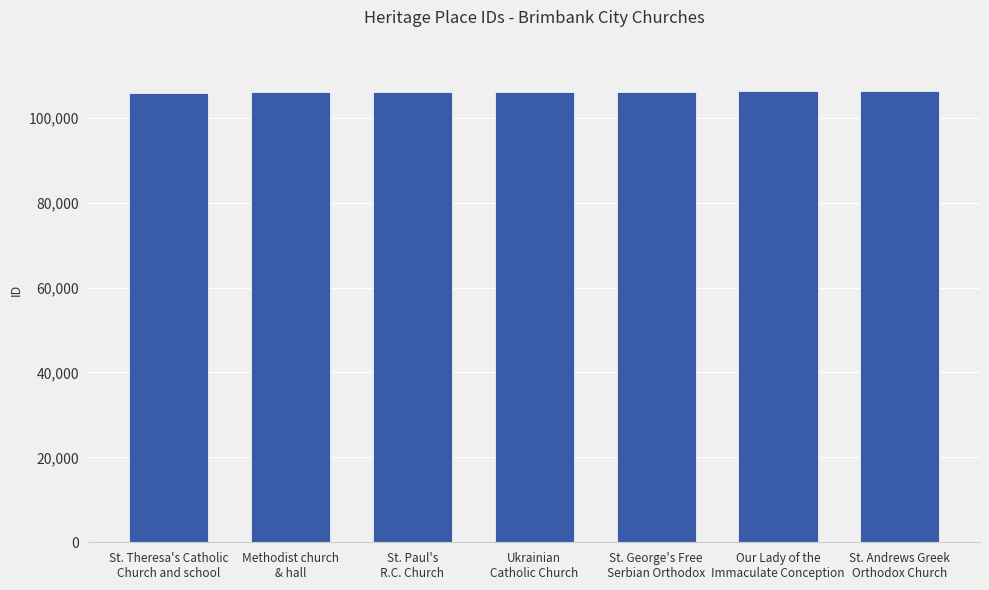

What is the greatest value displayed?

106309